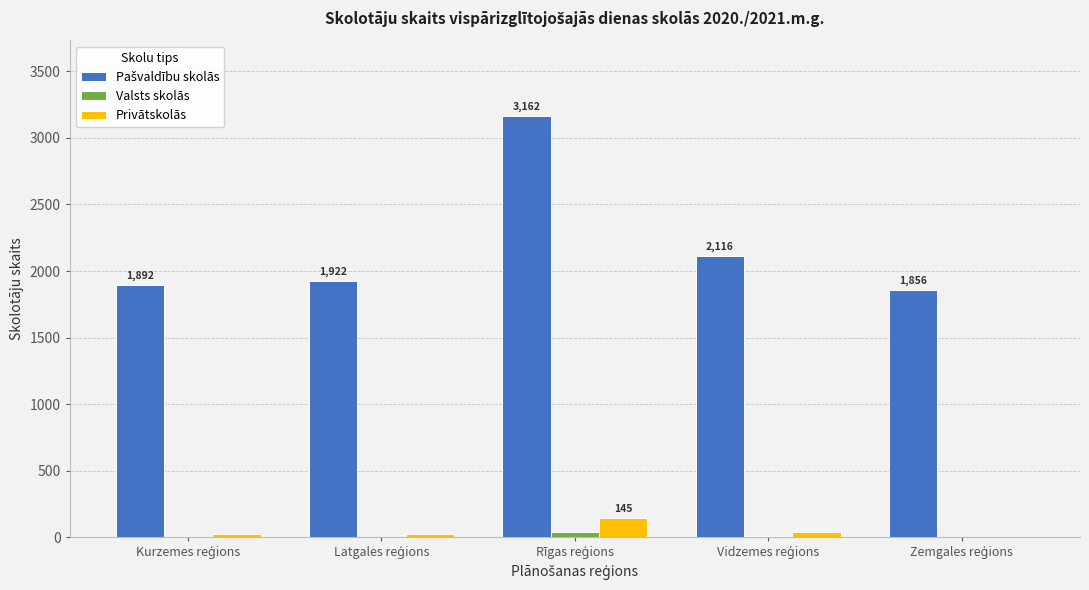

What is the greatest value displayed?

3162